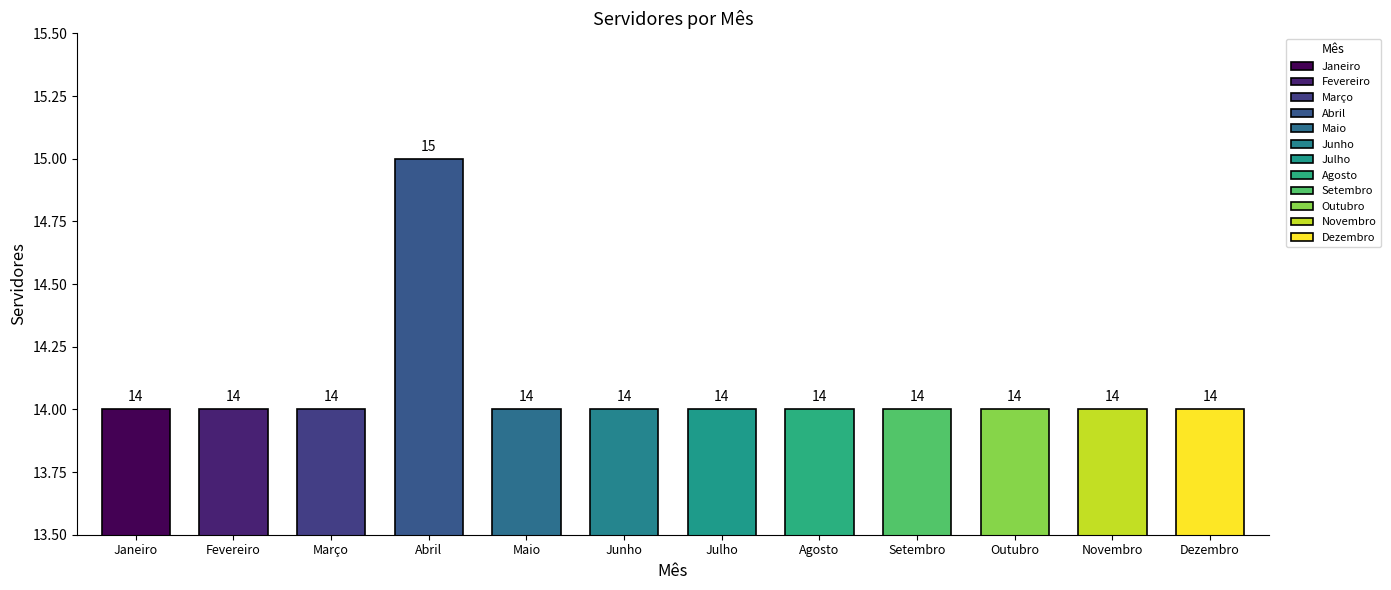

Reading left to right, what are all the values shown in this chart?

14	14	14	15	14	14	14	14	14	14	14	14